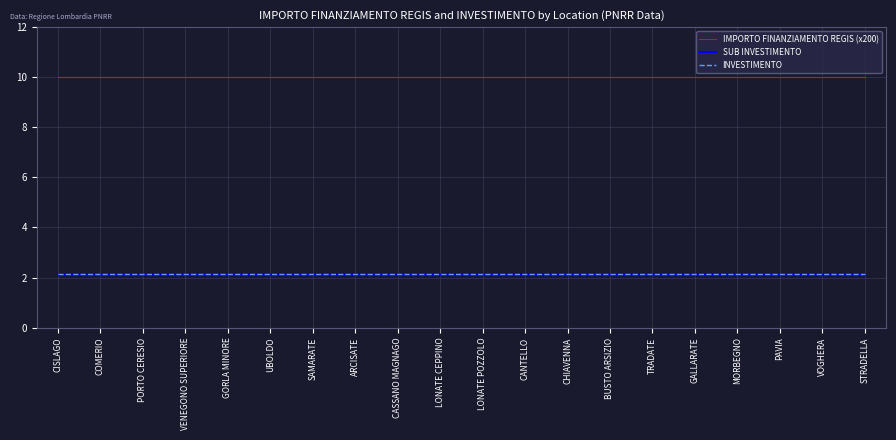

What is the sum of all INVESTIMENTO values?

43.0